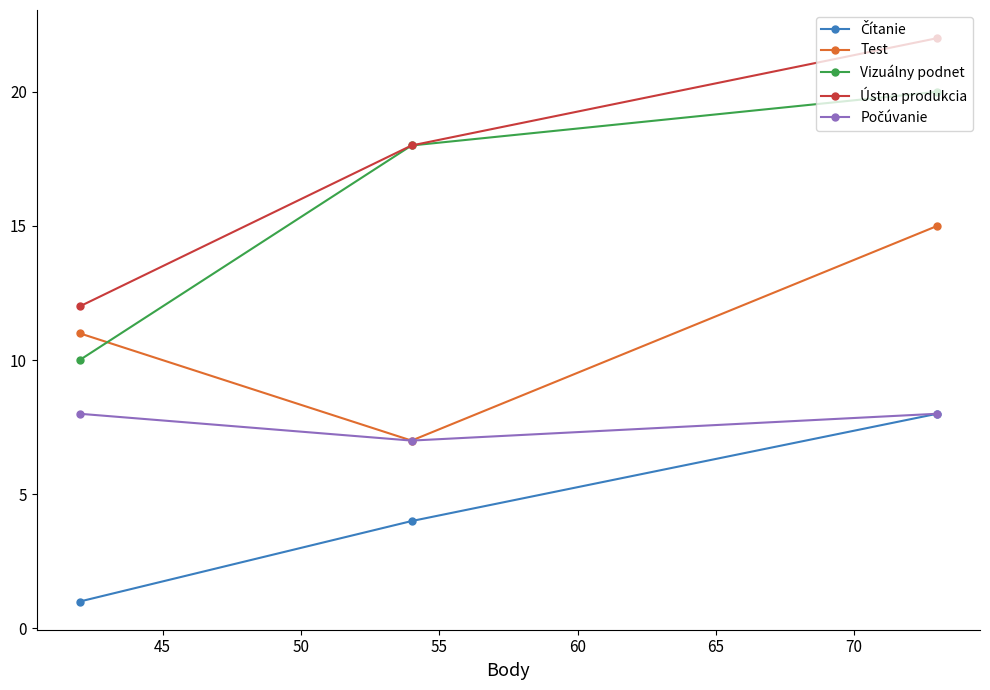

What is the greatest value displayed?

22